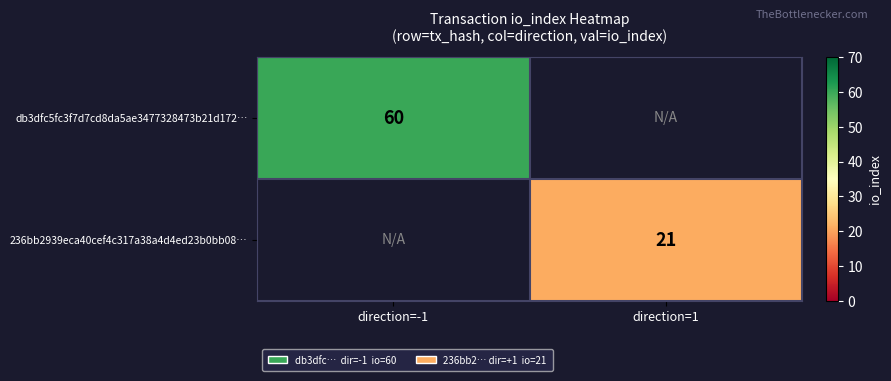

The 236bb2939eca40cef4c317a38a4d4ed23b0bb08… series shows 21 at direction=1. True or false?

True